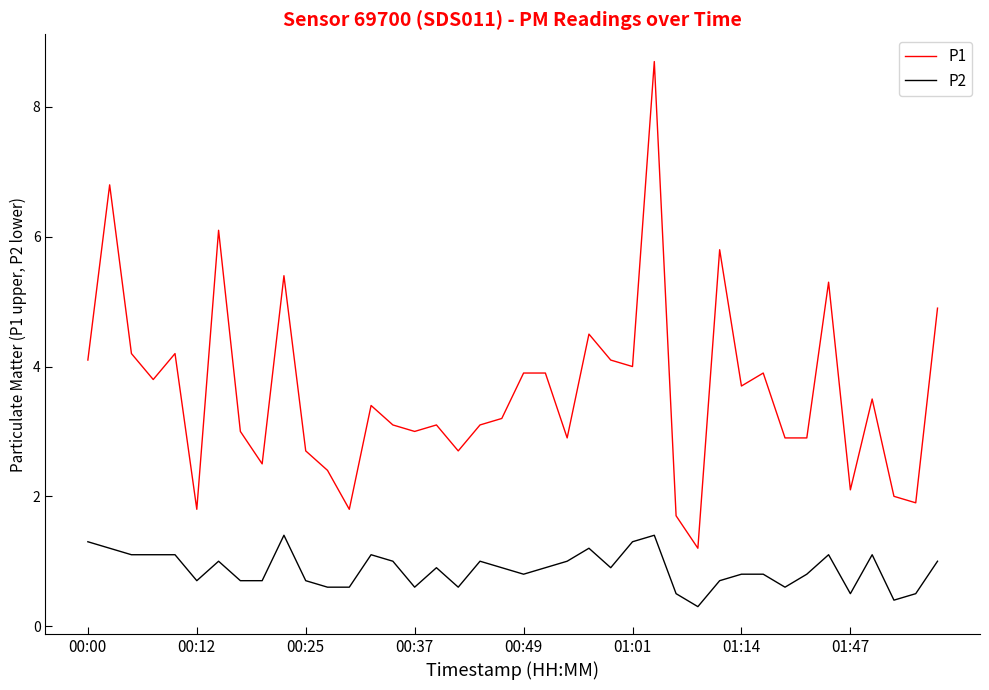

True or false: P1 and P2 cross at least once.

False